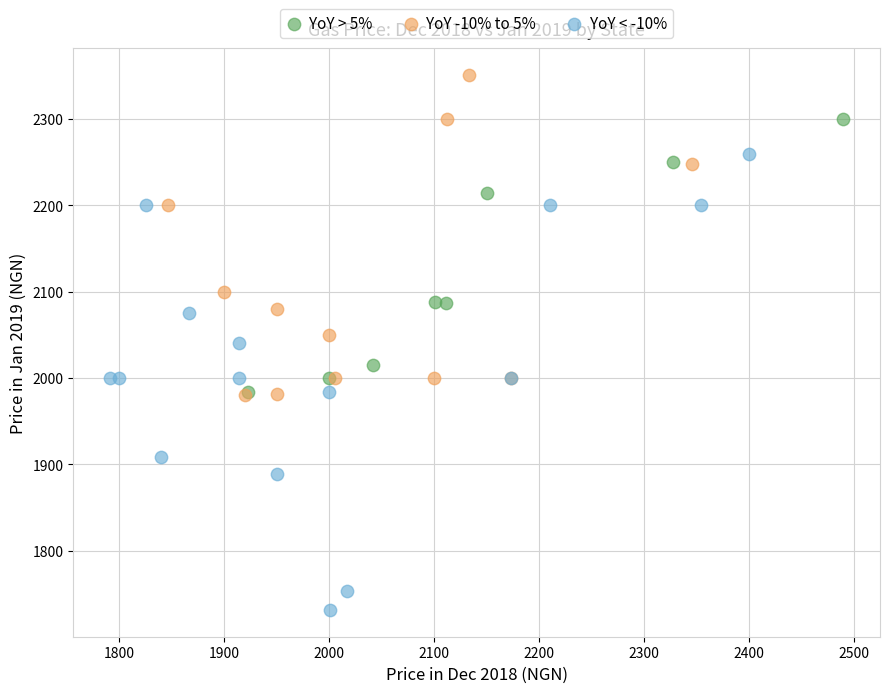

Which series has the largest Y range (max minus min)?

YoY < -10%